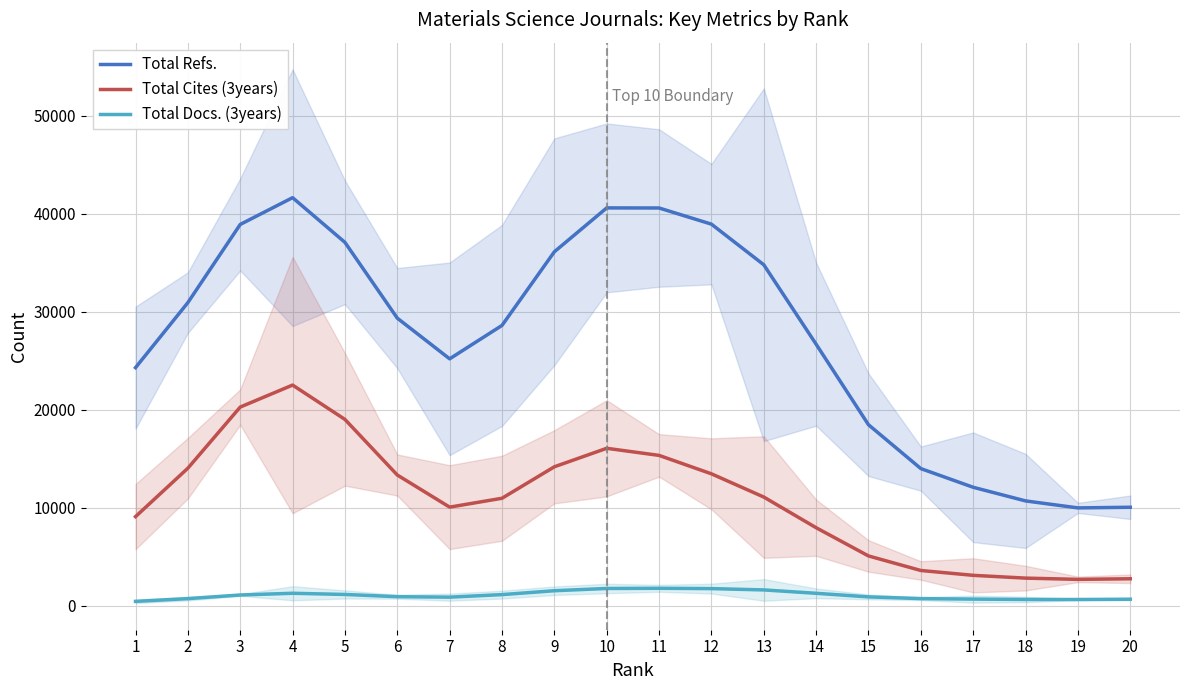

What is the average value of the Total Docs. (3years) series?

1058.8